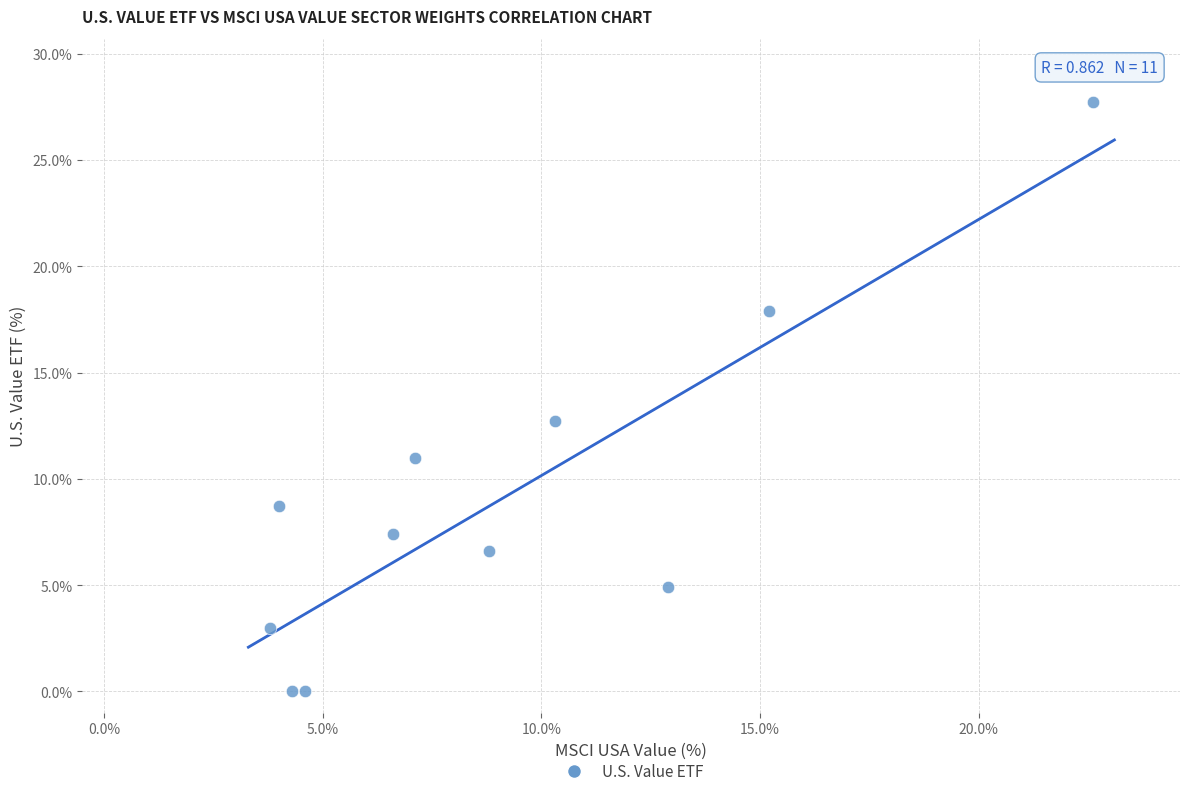

What is the range of X values (max minus min)?

18.8